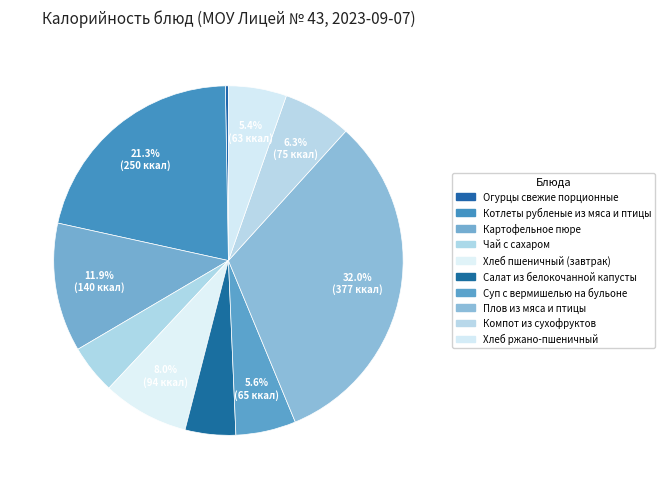

To the nearest percent, what is the combined percentage of Чай с сахаром and Хлеб пшеничный (завтрак)?

13%